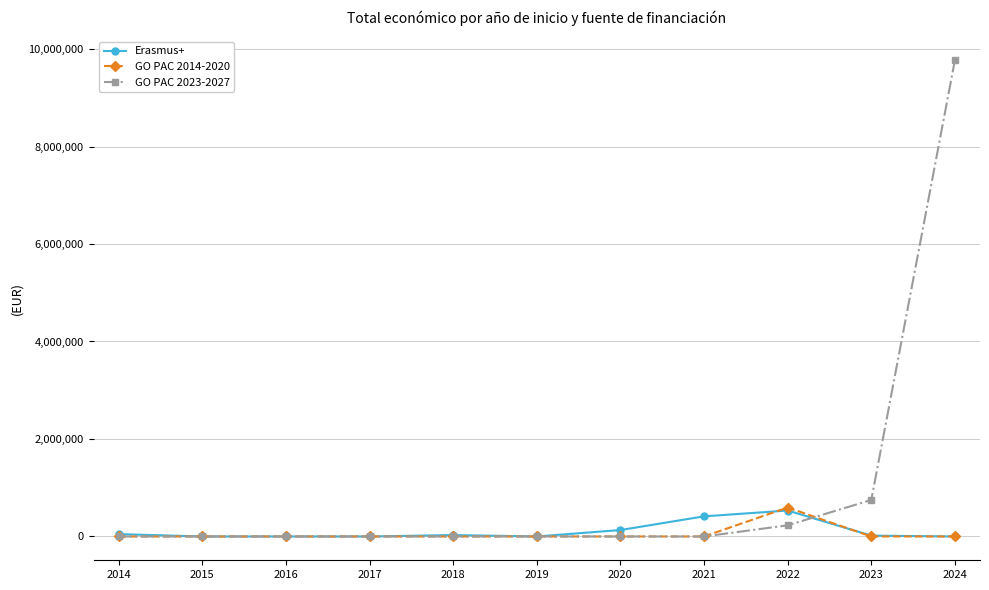

Which series has the widest spread of values?

GO PAC 2023-2027